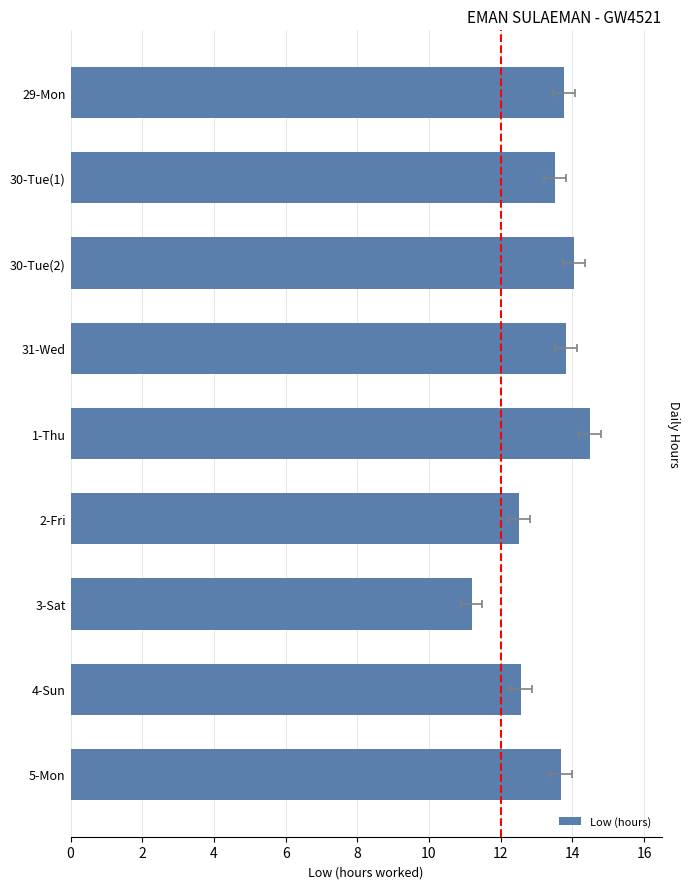

What is the average value?

13.3